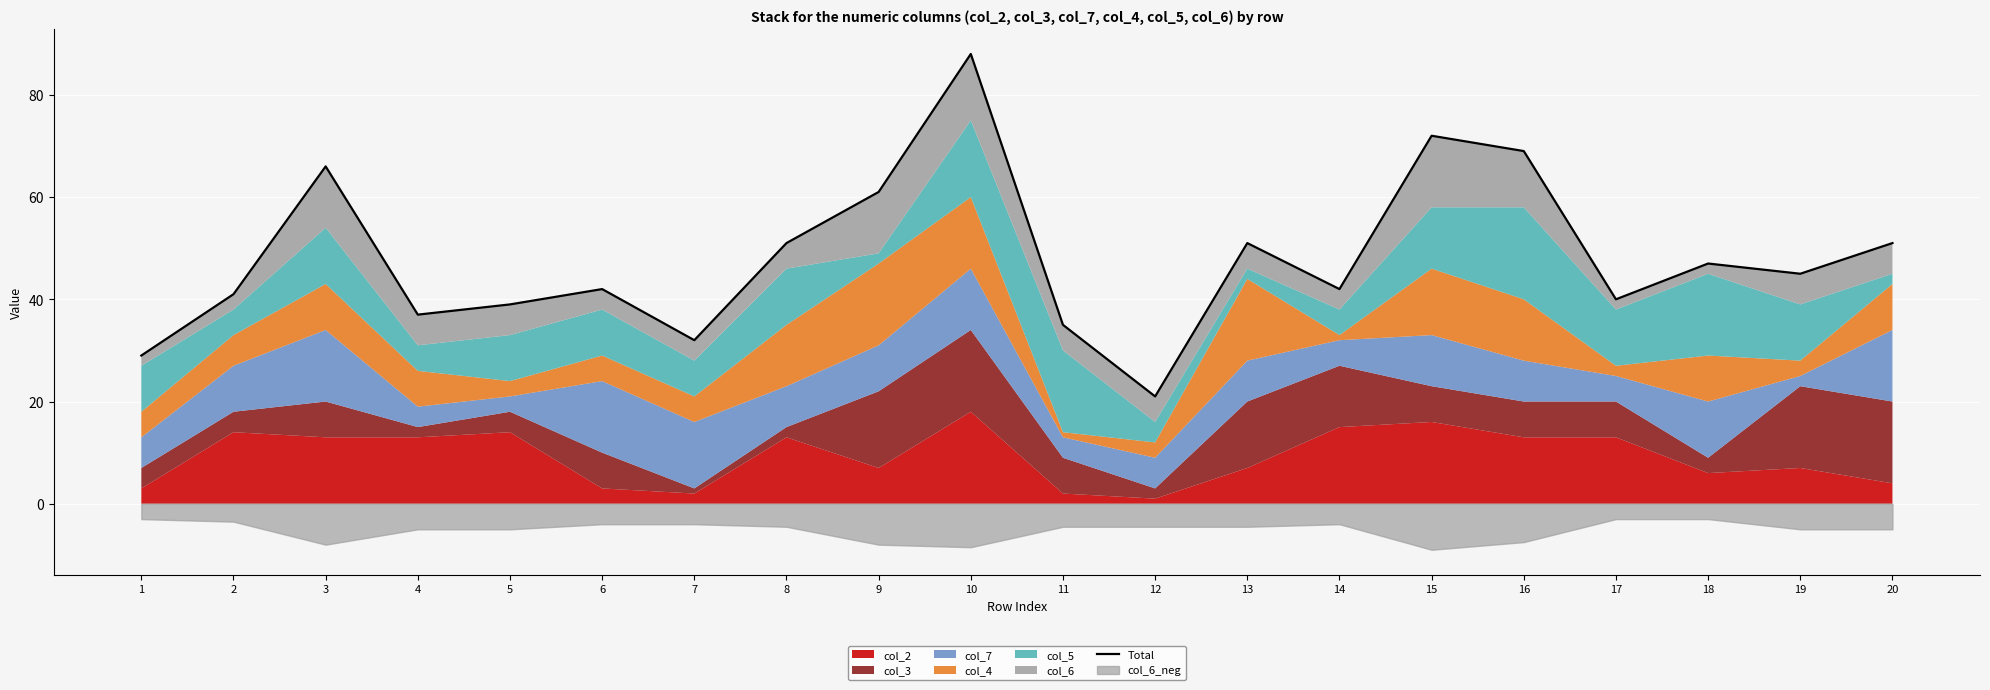

What is the sum of the values at 10 and 4?

125